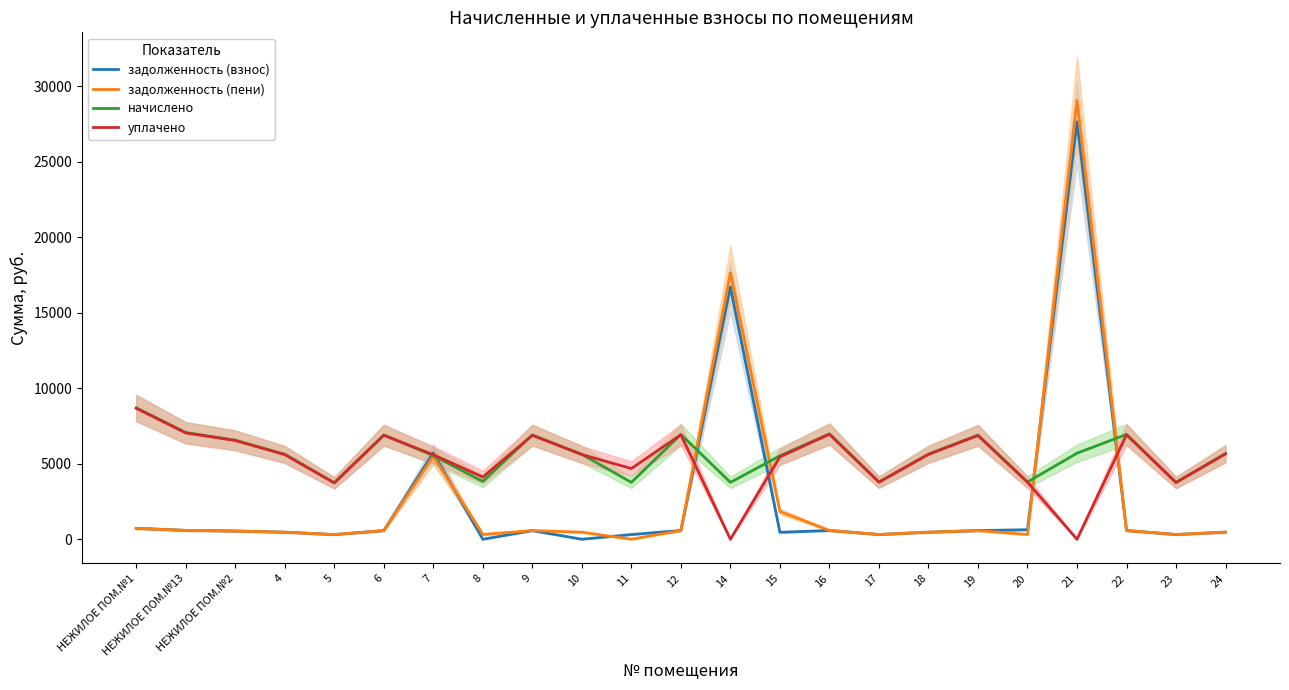

True or false: начислено and задолженность (взнос) intersect in this chart.

True